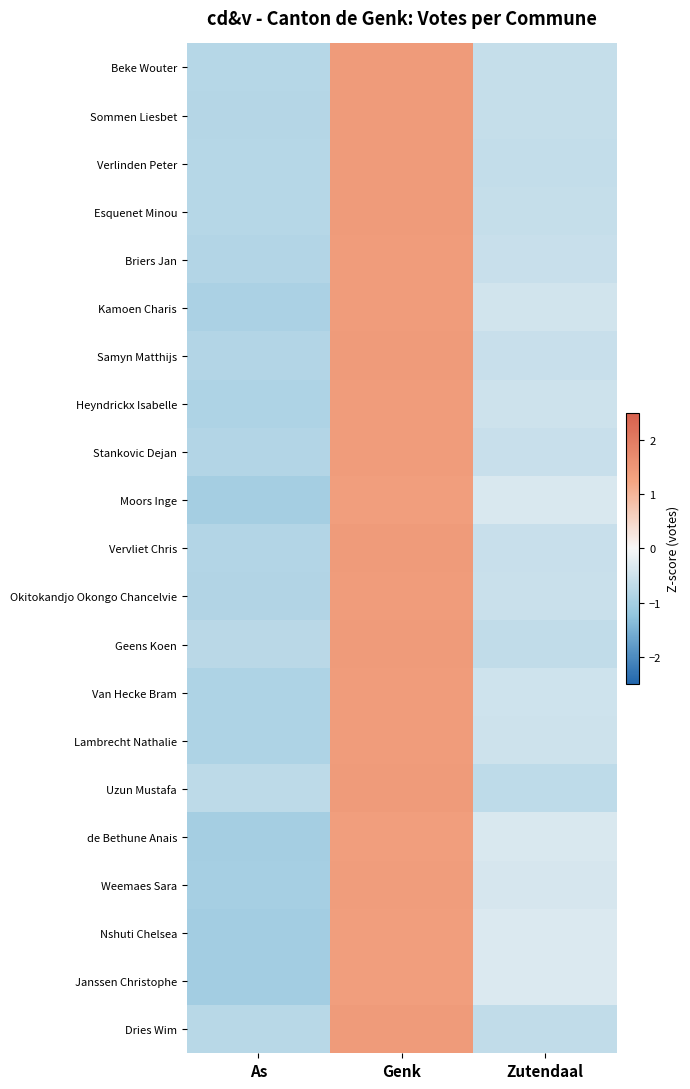

Reading left to right, list all the values displayed in this chart.

Beke Wouter: As=-0.8	Genk=1.4	Zutendaal=-0.6
Sommen Liesbet: As=-0.8	Genk=1.4	Zutendaal=-0.6
Verlinden Peter: As=-0.8	Genk=1.4	Zutendaal=-0.6
Esquenet Minou: As=-0.8	Genk=1.4	Zutendaal=-0.6
Briers Jan: As=-0.8	Genk=1.4	Zutendaal=-0.6
Kamoen Charis: As=-0.9	Genk=1.4	Zutendaal=-0.5
Samyn Matthijs: As=-0.8	Genk=1.4	Zutendaal=-0.6
Heyndrickx Isabelle: As=-0.9	Genk=1.4	Zutendaal=-0.5
Stankovic Dejan: As=-0.8	Genk=1.4	Zutendaal=-0.6
Moors Inge: As=-1.0	Genk=1.4	Zutendaal=-0.4
Vervliet Chris: As=-0.8	Genk=1.4	Zutendaal=-0.6
Okitokandjo Okongo Chancelvie: As=-0.8	Genk=1.4	Zutendaal=-0.6
Geens Koen: As=-0.8	Genk=1.4	Zutendaal=-0.7
Van Hecke Bram: As=-0.9	Genk=1.4	Zutendaal=-0.5
Lambrecht Nathalie: As=-0.9	Genk=1.4	Zutendaal=-0.5
Uzun Mustafa: As=-0.7	Genk=1.4	Zutendaal=-0.7
de Bethune Anais: As=-1.0	Genk=1.4	Zutendaal=-0.4
Weemaes Sara: As=-1.0	Genk=1.4	Zutendaal=-0.4
Nshuti Chelsea: As=-1.0	Genk=1.4	Zutendaal=-0.3
Janssen Christophe: As=-1.0	Genk=1.4	Zutendaal=-0.3
Dries Wim: As=-0.8	Genk=1.4	Zutendaal=-0.7